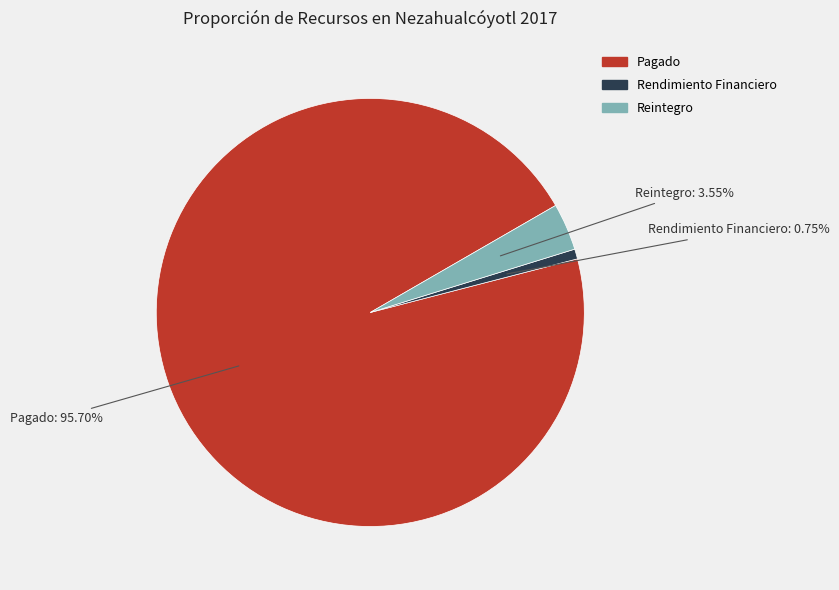

Which has a higher value, Pagado or Rendimiento Financiero?

Pagado